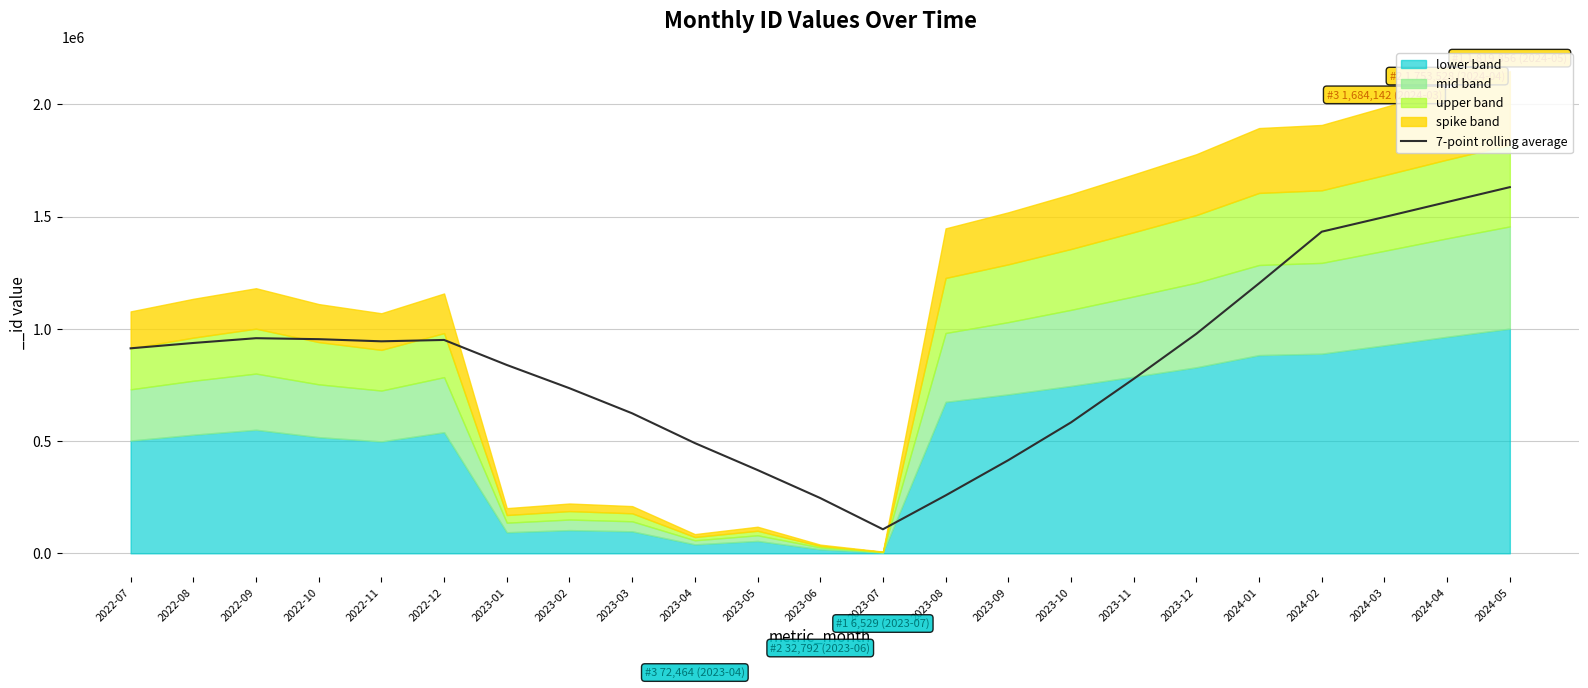

How many data points are above 913038?

11